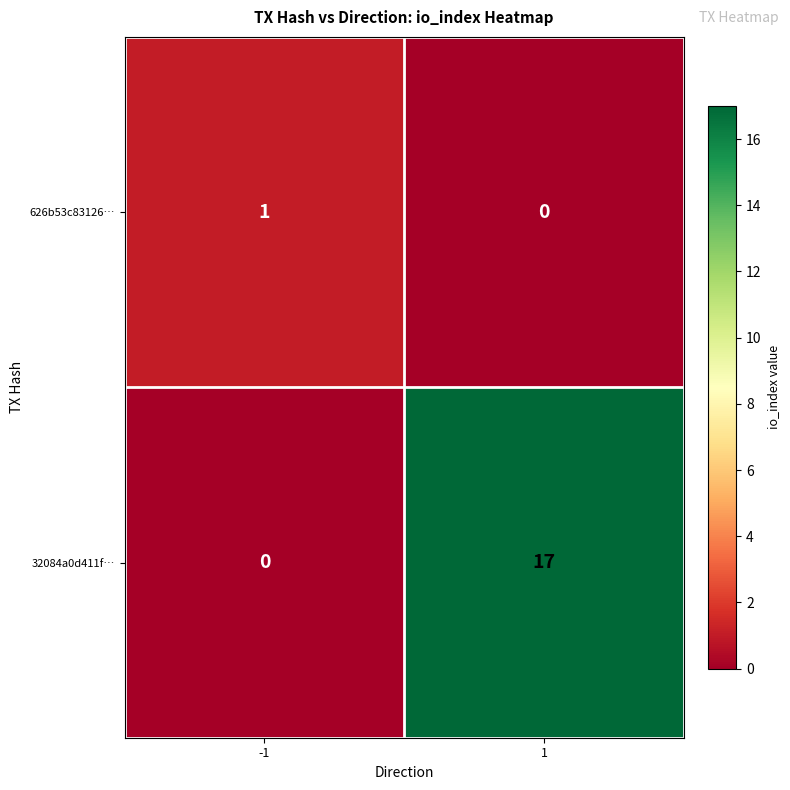

What is the total value across all series at -1?

1